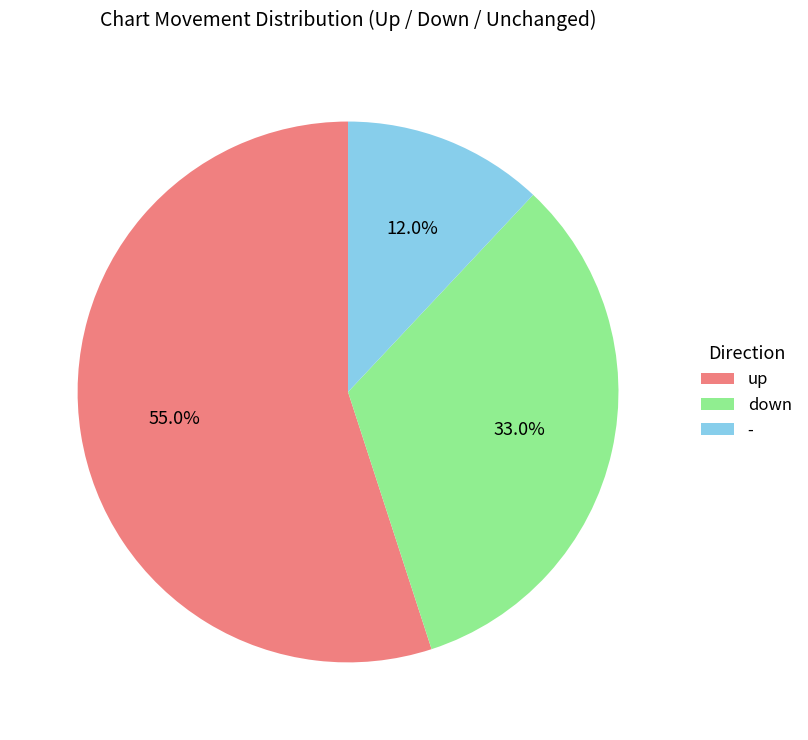

The down slice represents 20% of the pie. True or false?

False